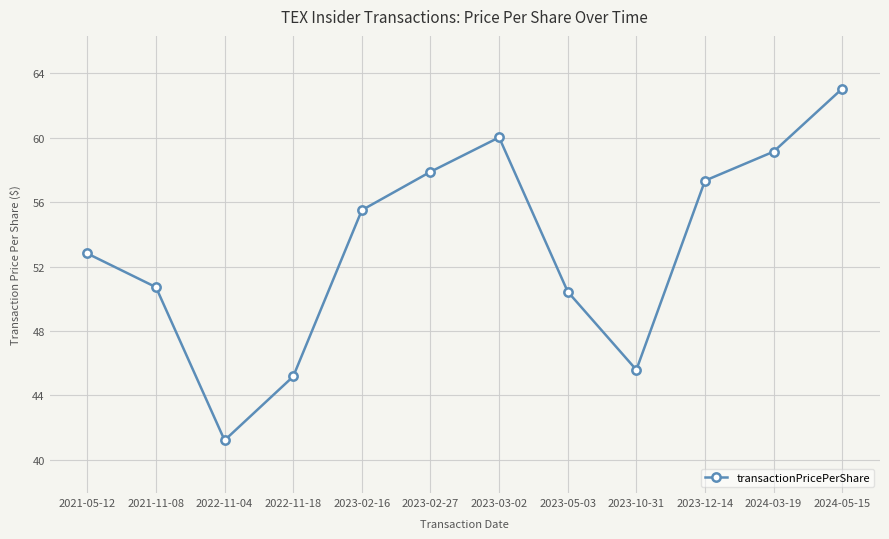

Reading right to left, list all the values displayed in this chart.

63.0	59.1	57.3	45.6	50.4	60.0	57.9	55.5	45.2	41.2	50.7	52.8